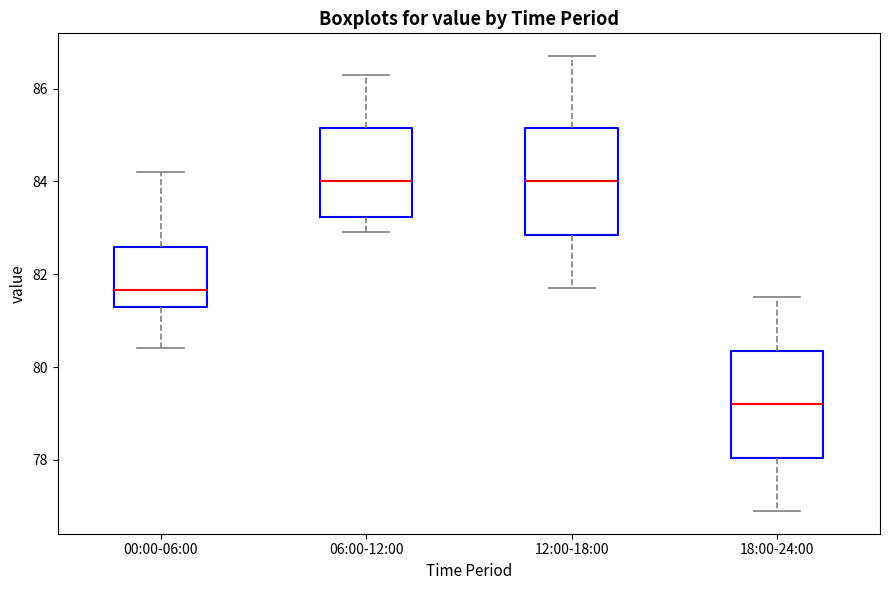

Which box's median line is the lowest?

18:00-24:00